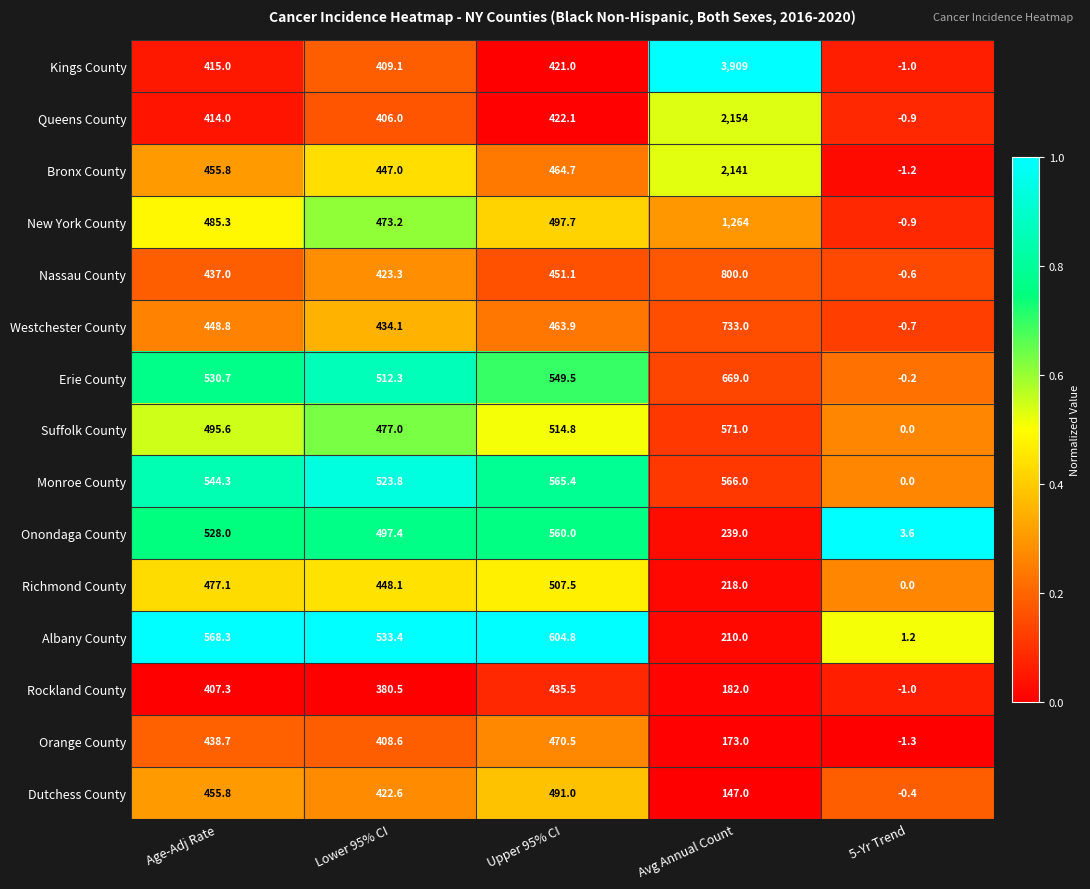

Which category has the highest value across all series?

Avg Annual Count